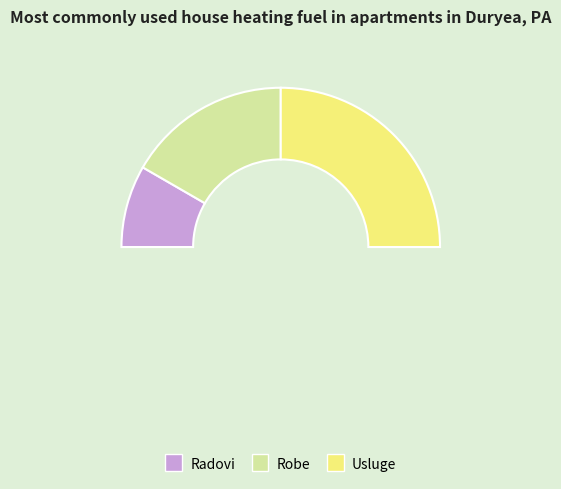

Is the sum of Usluge and Radovi greater than half?

Yes